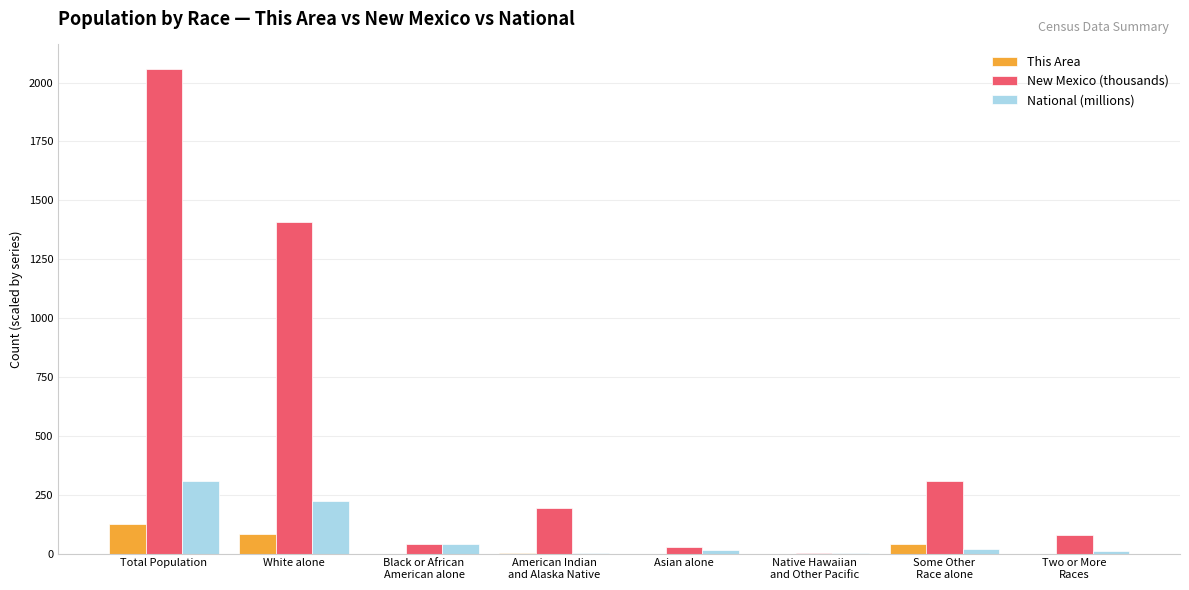

At which category is the sum across all series the highest?

Total Population